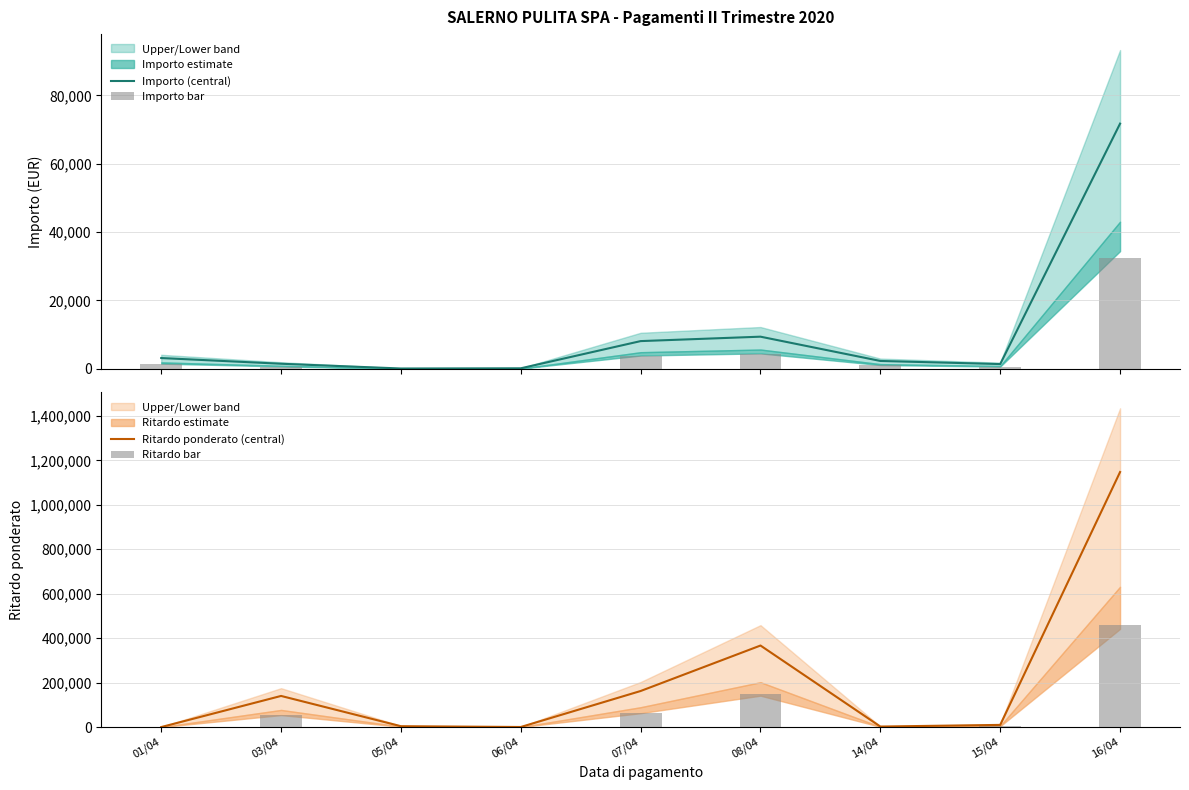

What position from the left is 07/04?

5